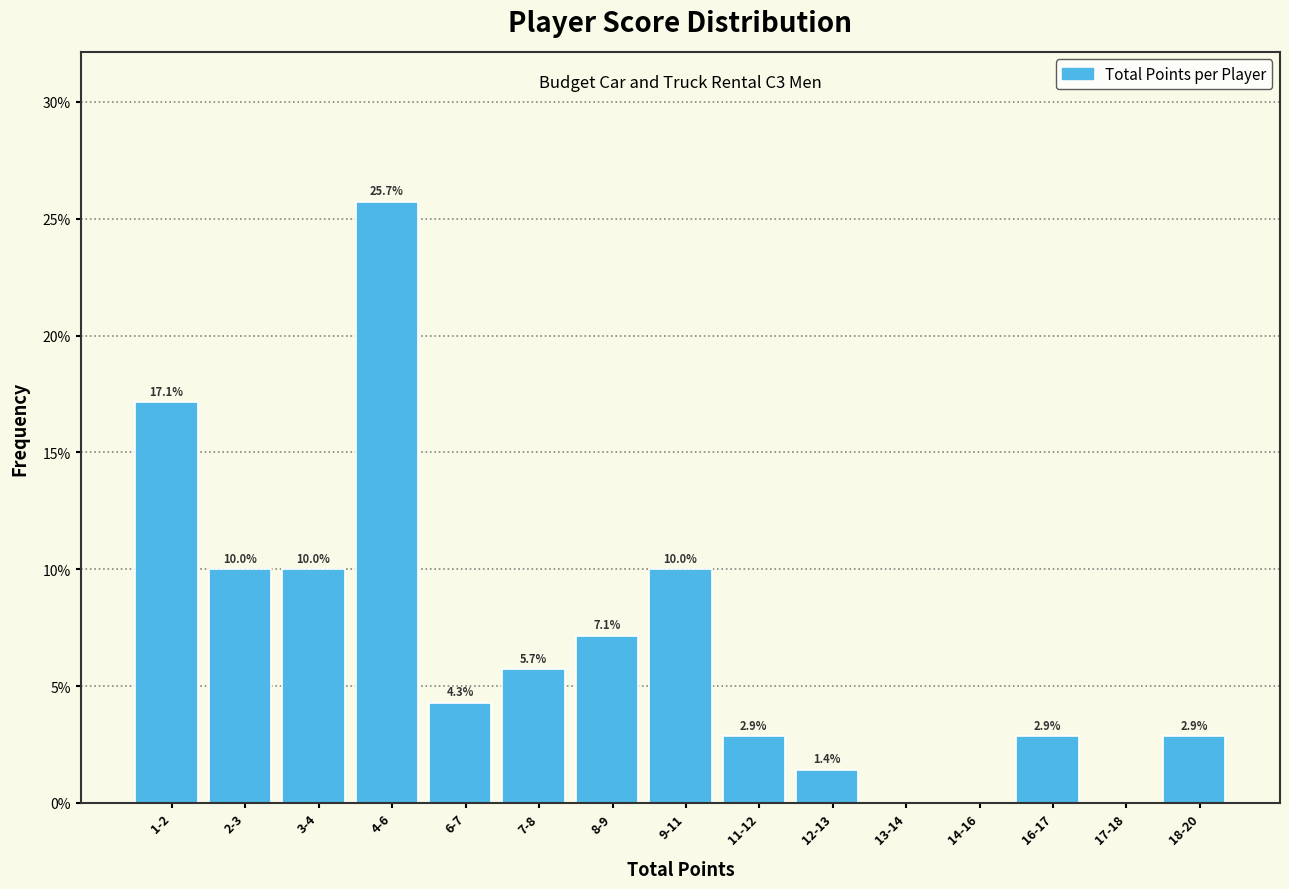

Reading left to right, list all the values displayed in this chart.

1-2=17.1	2-3=10.0	3-4=10.0	4-6=25.7	6-7=4.3	7-8=5.7	8-9=7.1	9-11=10.0	11-12=2.9	12-13=1.4	13-14=0.0	14-16=0.0	16-17=2.9	17-18=0.0	18-20=2.9